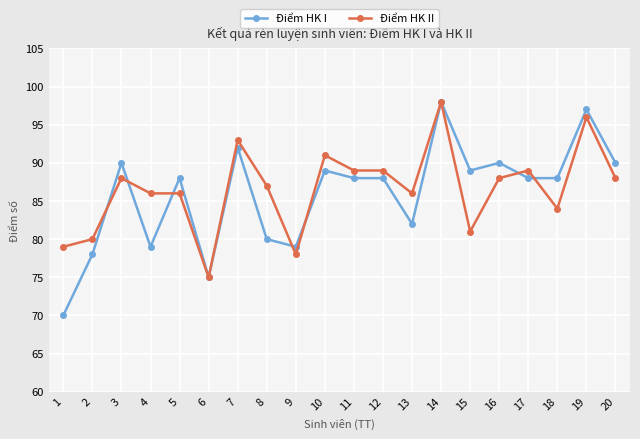

Reading right to left, transcribe all the data shown in this chart.

Điểm HK I: 90	97	88	88	90	89	98	82	88	88	89	79	80	92	75	88	79	90	78	70
Điểm HK II: 88	96	84	89	88	81	98	86	89	89	91	78	87	93	75	86	86	88	80	79